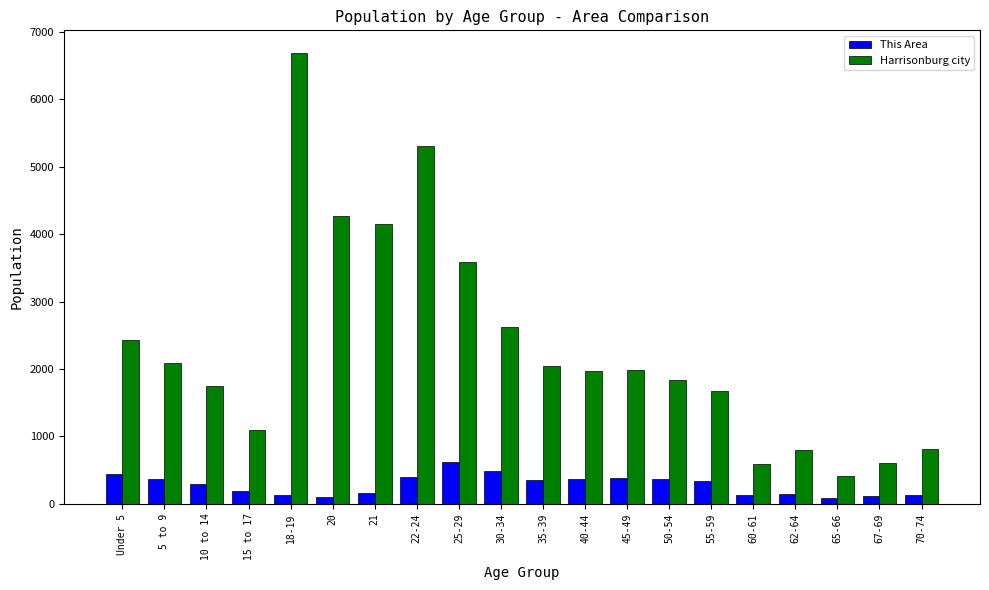

Which series has the widest spread of values?

Harrisonburg city